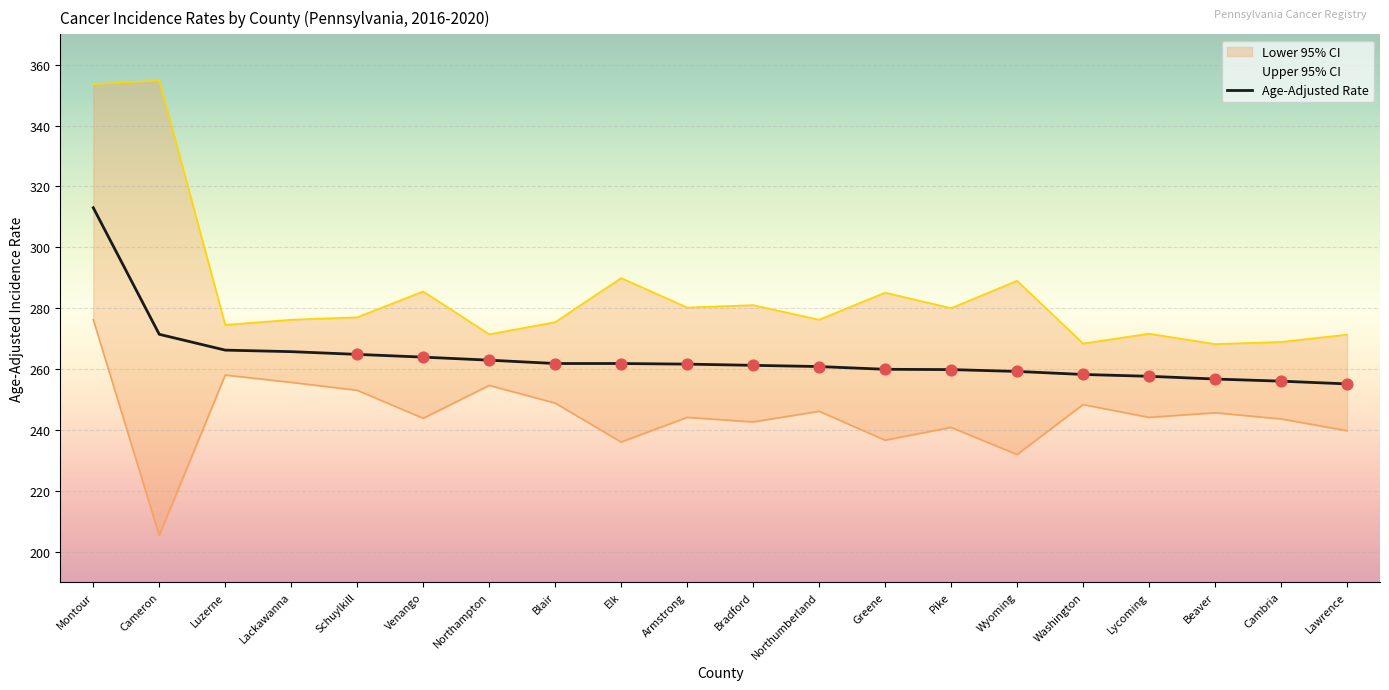

Which series has the widest spread of Y values?

Upper 95% CI